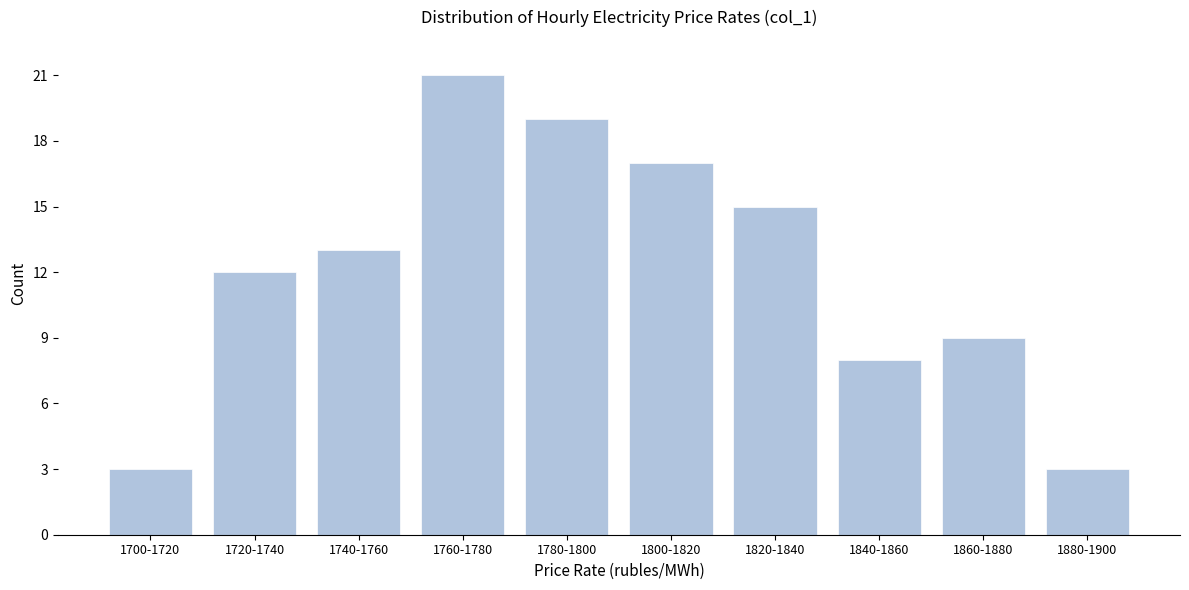

Reading left to right, list all the values displayed in this chart.

1700-1720=3	1720-1740=12	1740-1760=13	1760-1780=21	1780-1800=19	1800-1820=17	1820-1840=15	1840-1860=8	1860-1880=9	1880-1900=3